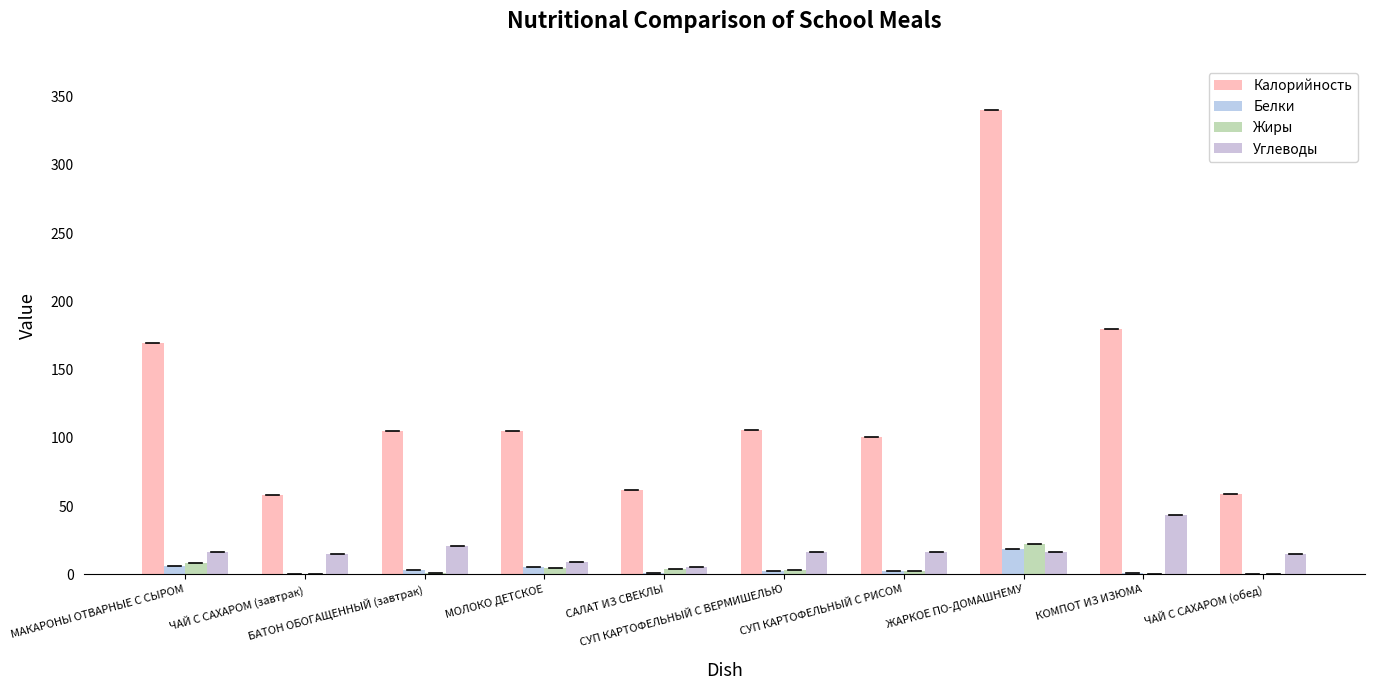

What is the average value of the Жиры series?

4.7